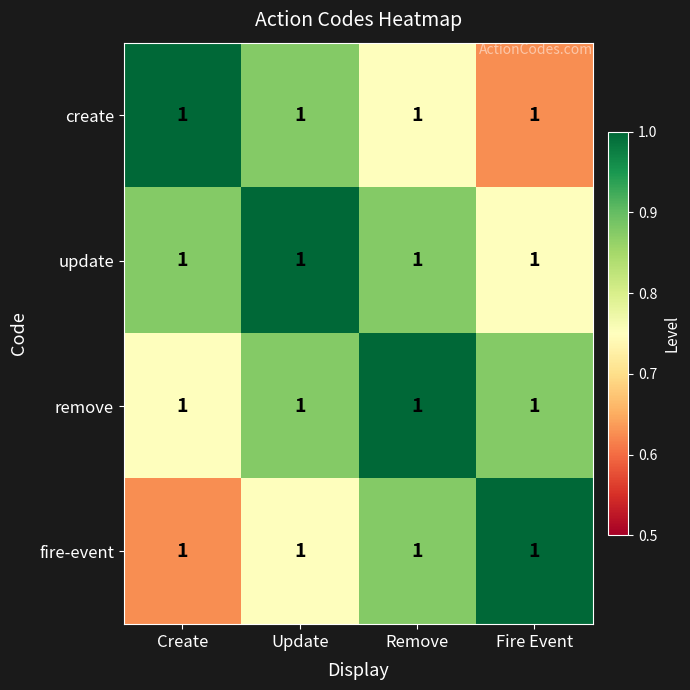

Which series has the largest total across all categories?

update